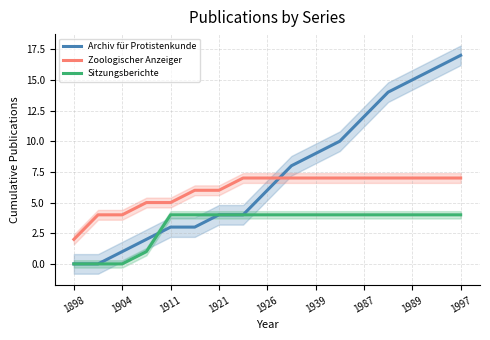

Is the value of Archiv für Protistenkunde at 1939 greater than the value of Sitzungsberichte at 1926?

Yes